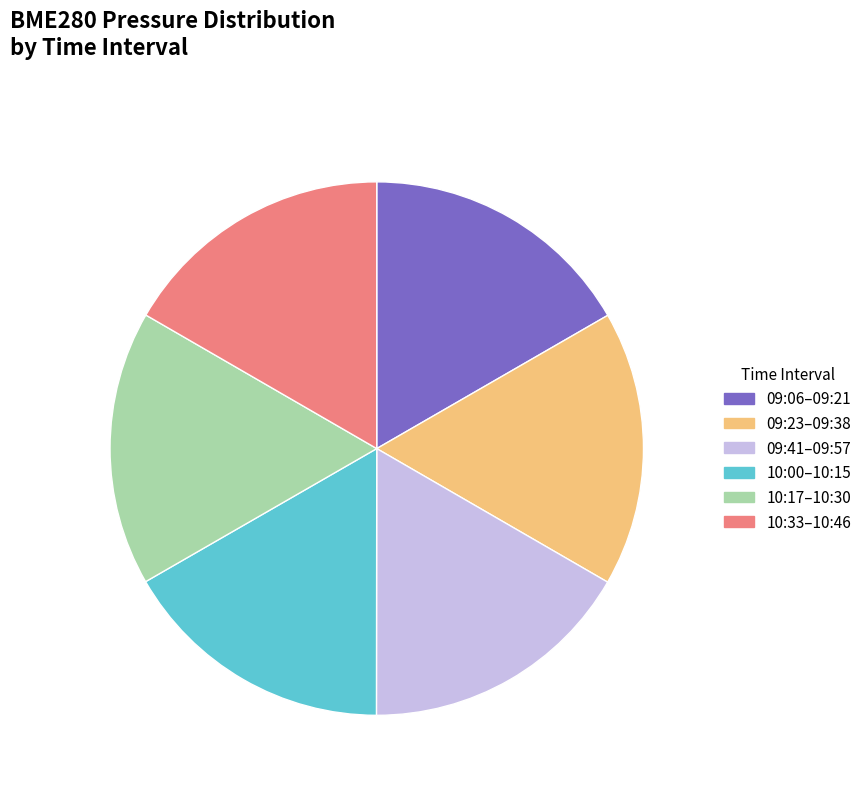

Is there any slice that represents more than half of the pie?

No